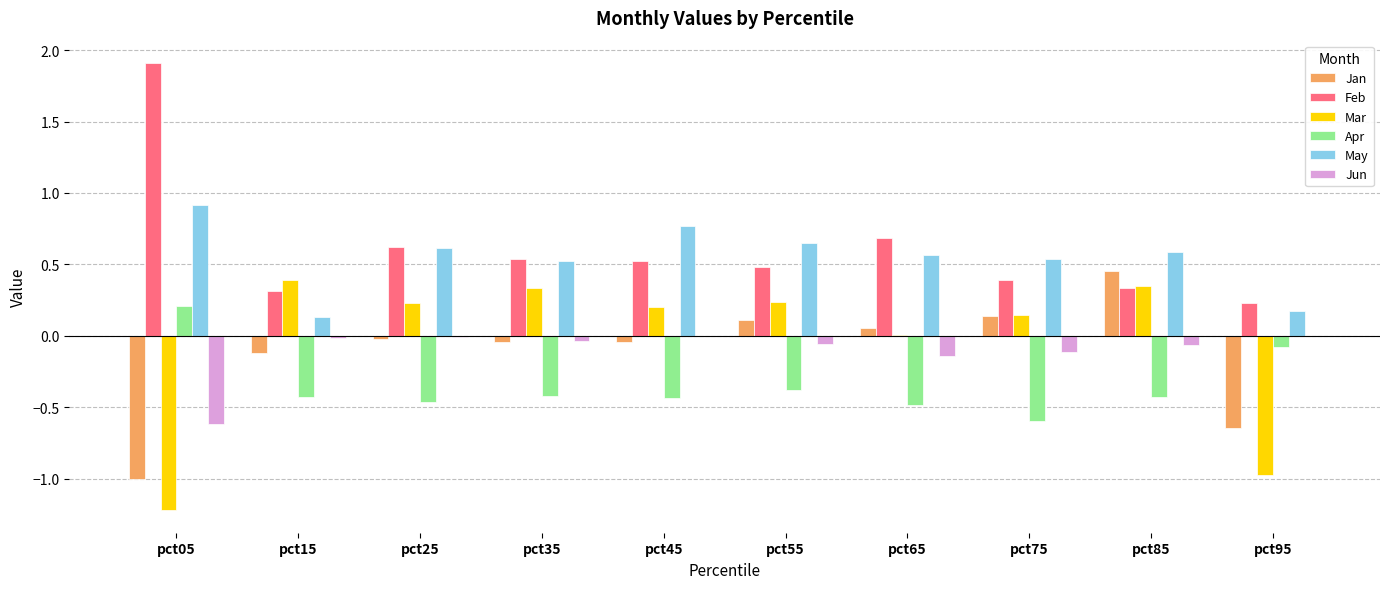

Between pct45 and pct85, which series saw the biggest shift?

Jan